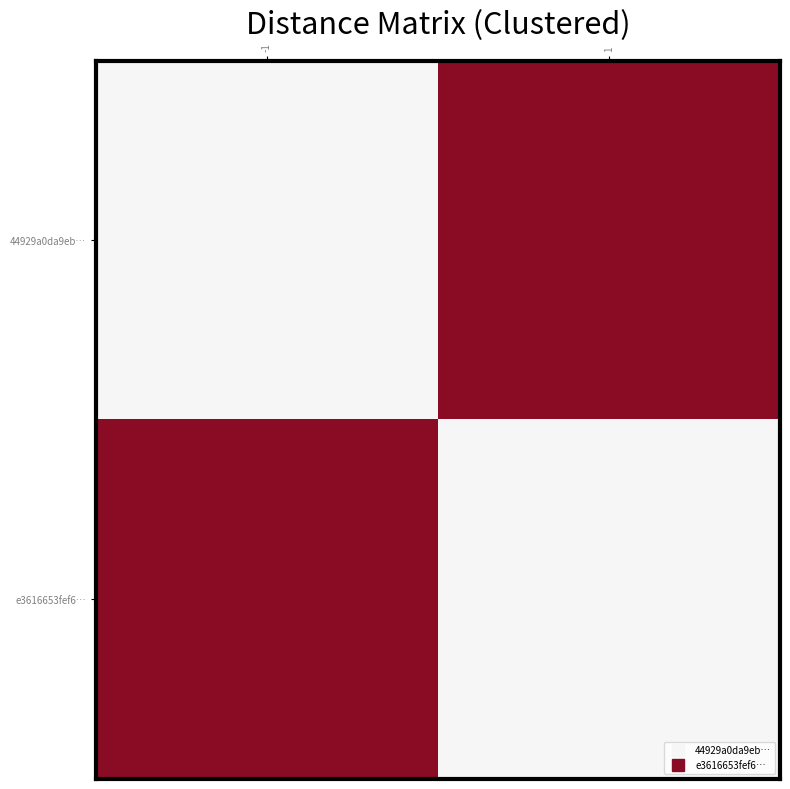

What is the spread (max minus min) of values at -1?

72